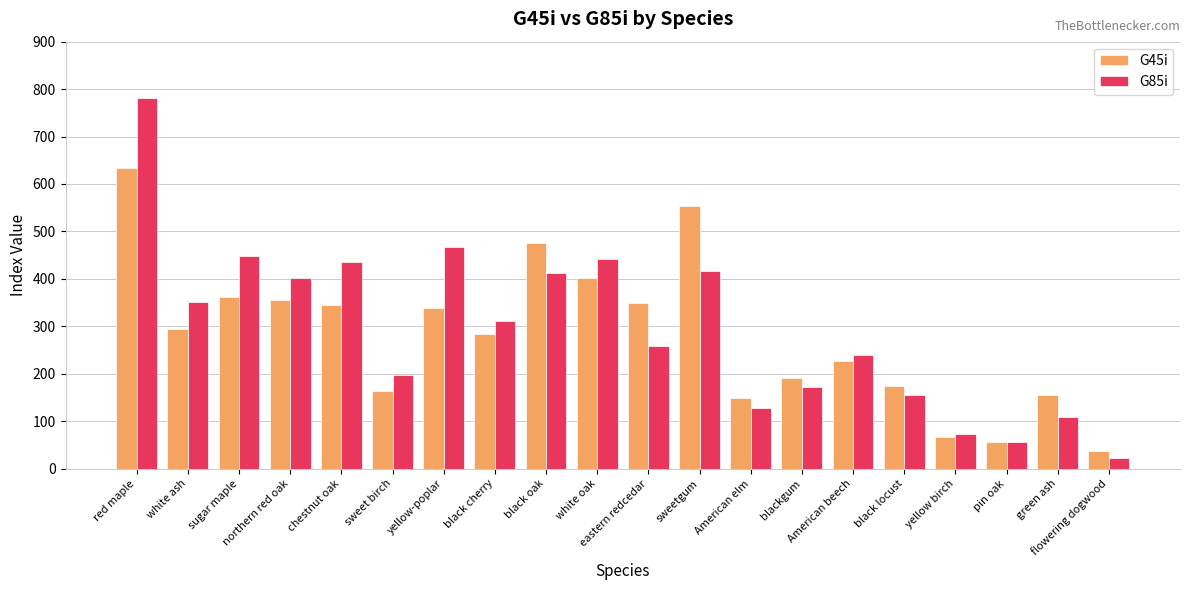

What is the value of the G85i bar at the 20th from the left?

21.5